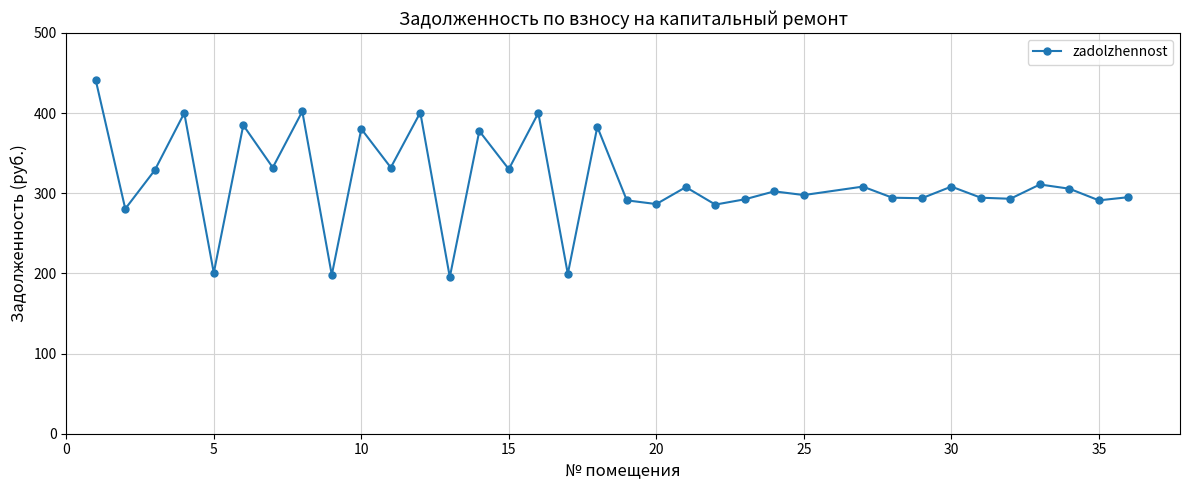

What is the average value?

314.9